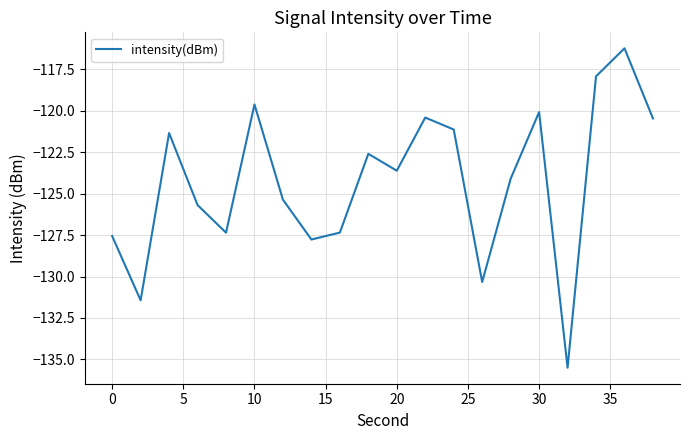

How many values exceed -123?

9